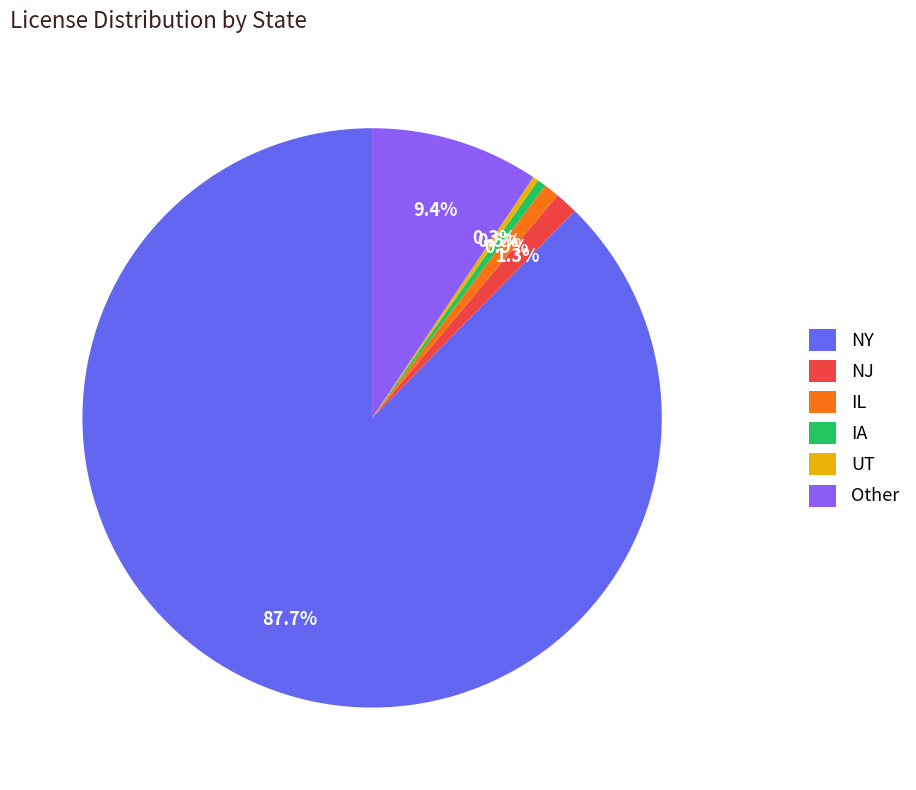

Which slice is the largest?

NY